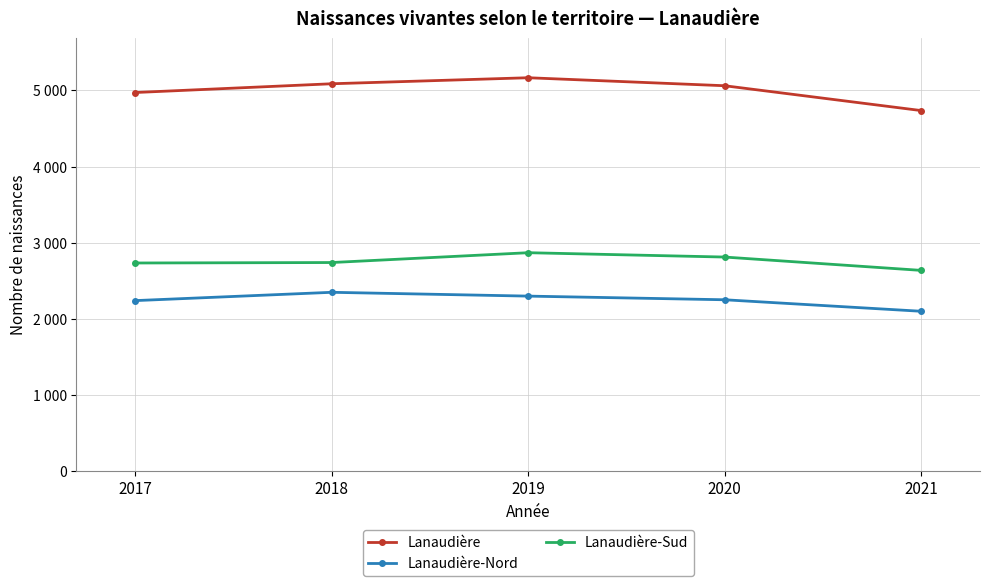

Which series has the largest total across all categories?

Lanaudière